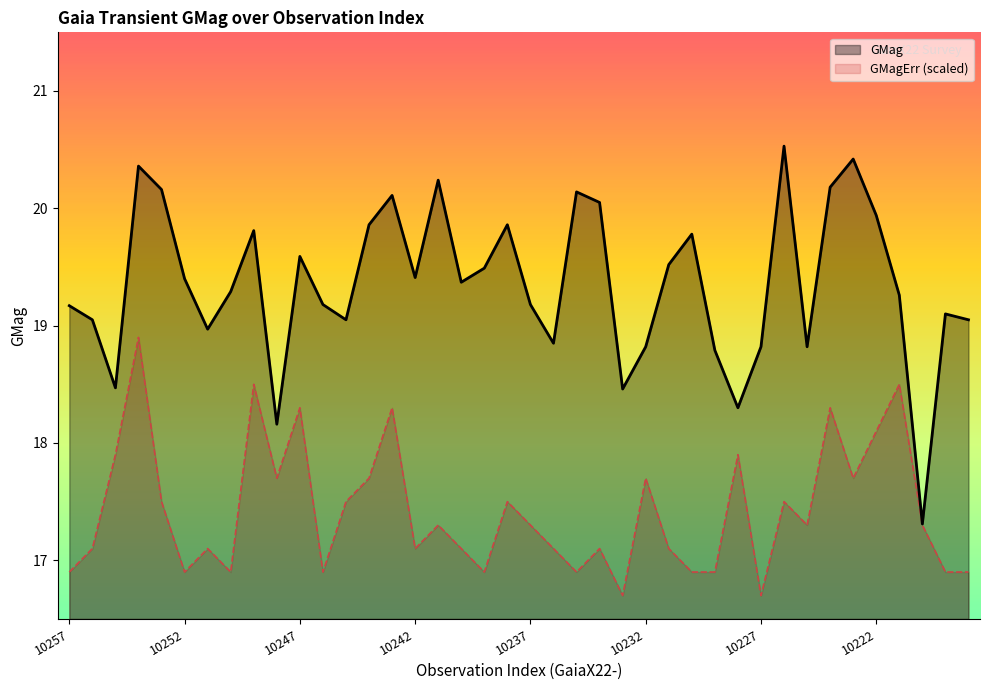

What is the sum of all GMag values?

774.3